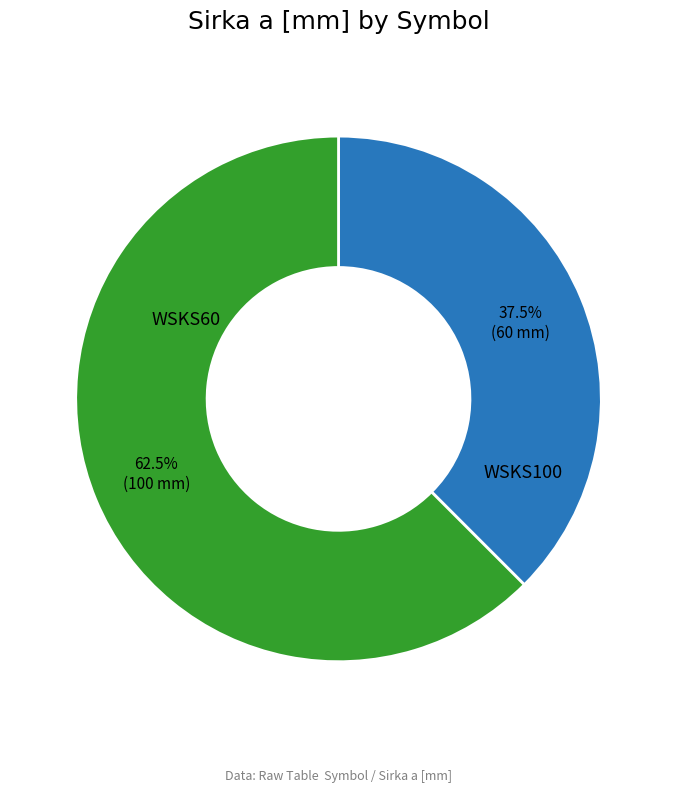

How many slices are in this pie chart?

2